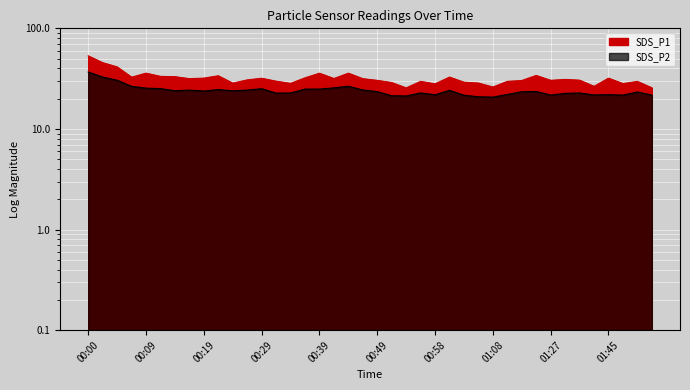

Read the SDS_P1 value at 01:10.

29.7